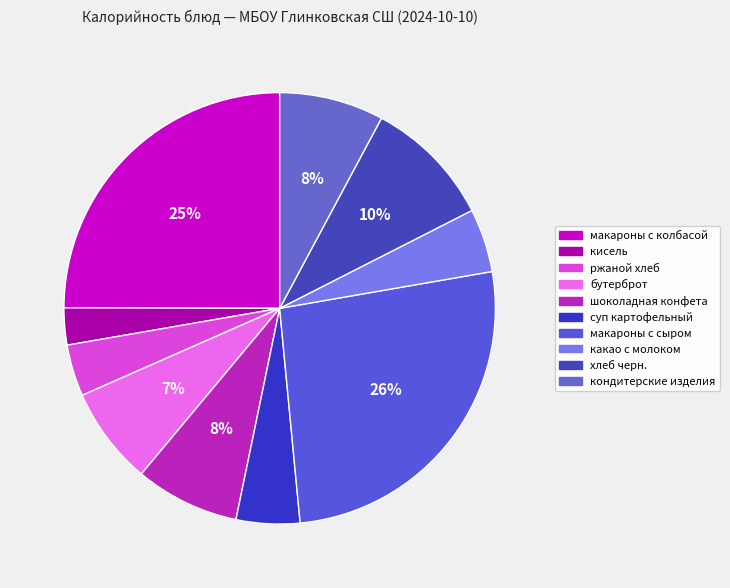

To the nearest percent, what is the average slice percentage?

10%